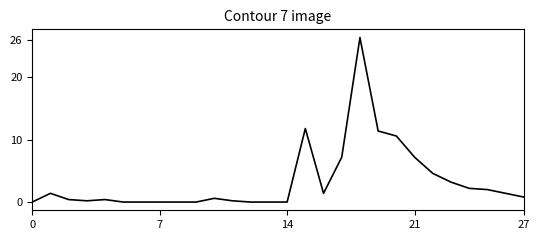

How many distinct data groups are displayed?

1